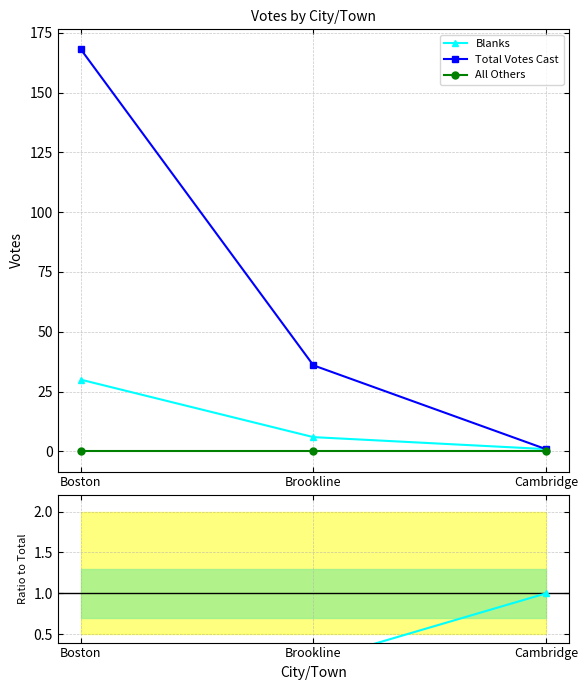

Which series has the largest range (max minus min)?

Total Votes Cast